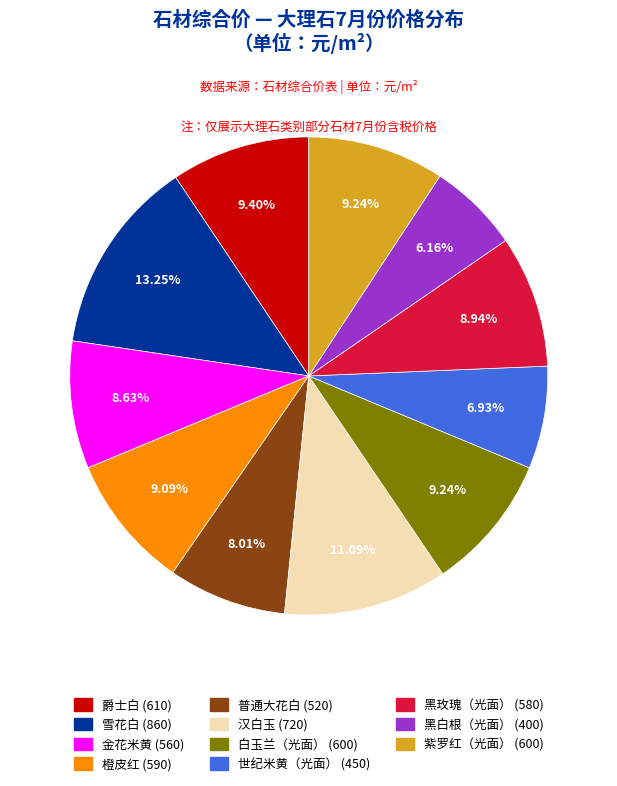

What percentage is the 汉白玉 slice, to the nearest percent?

11%